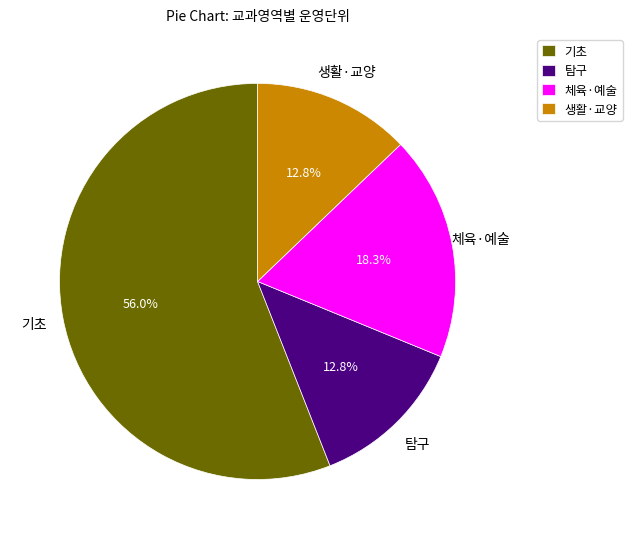

How many segments does this pie chart have?

4